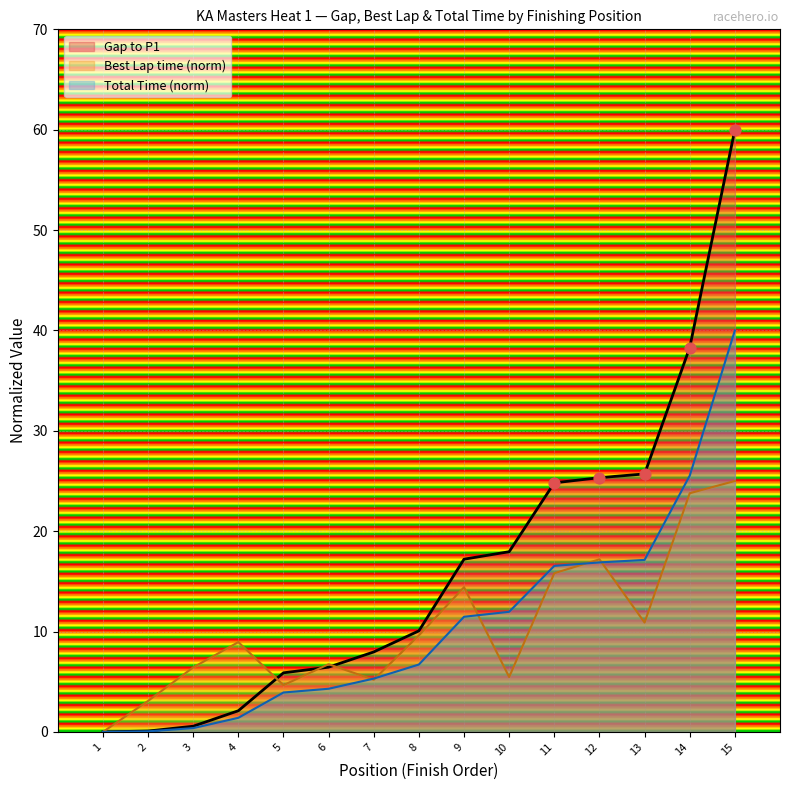

What are all the series names shown in the legend?

Gap to P1, Best Lap time (norm), Total Time (norm)